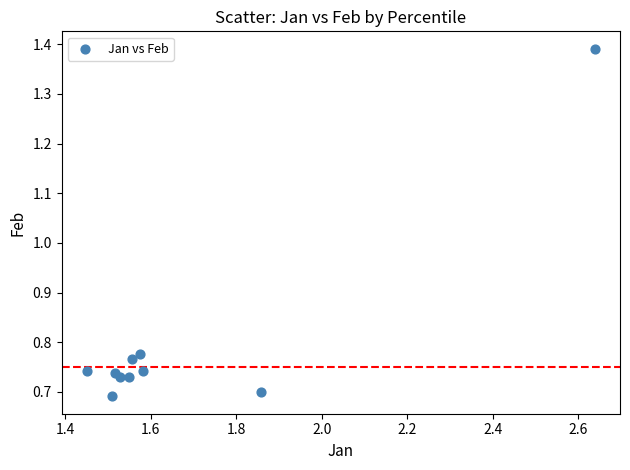

What is the average X value?

1.7